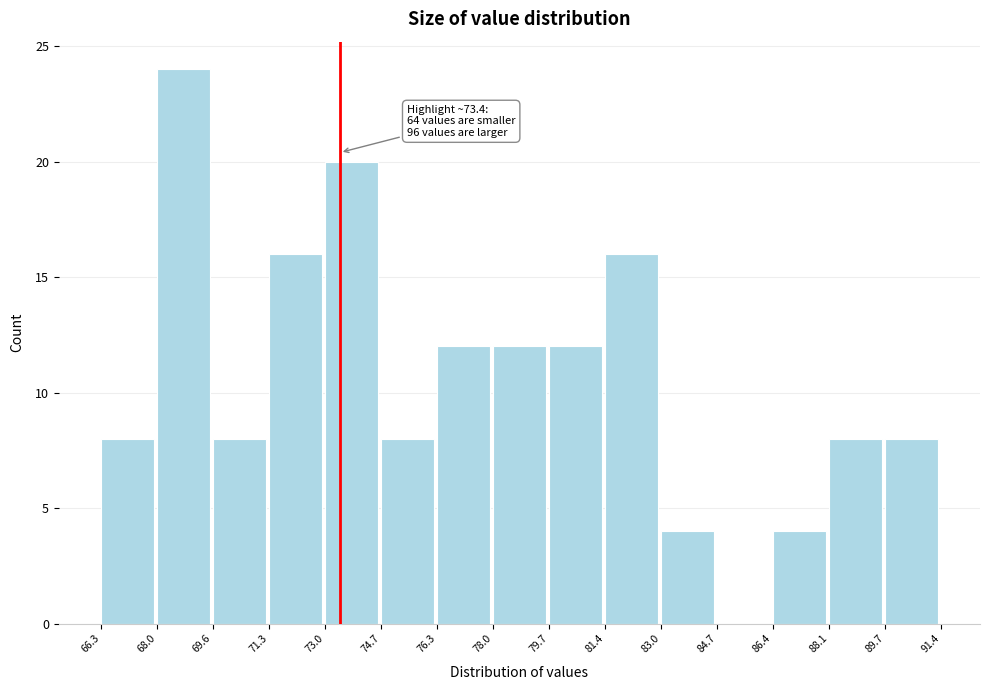

Over which range of the x-axis is the bar tallest?

68.0 to 69.6